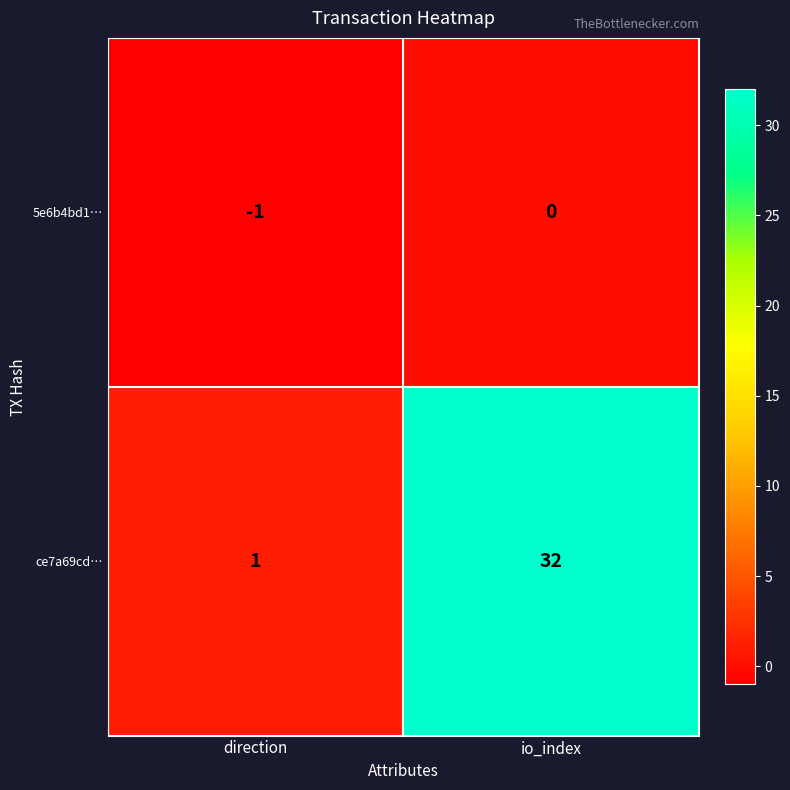

Which category has the highest value across all series?

io_index